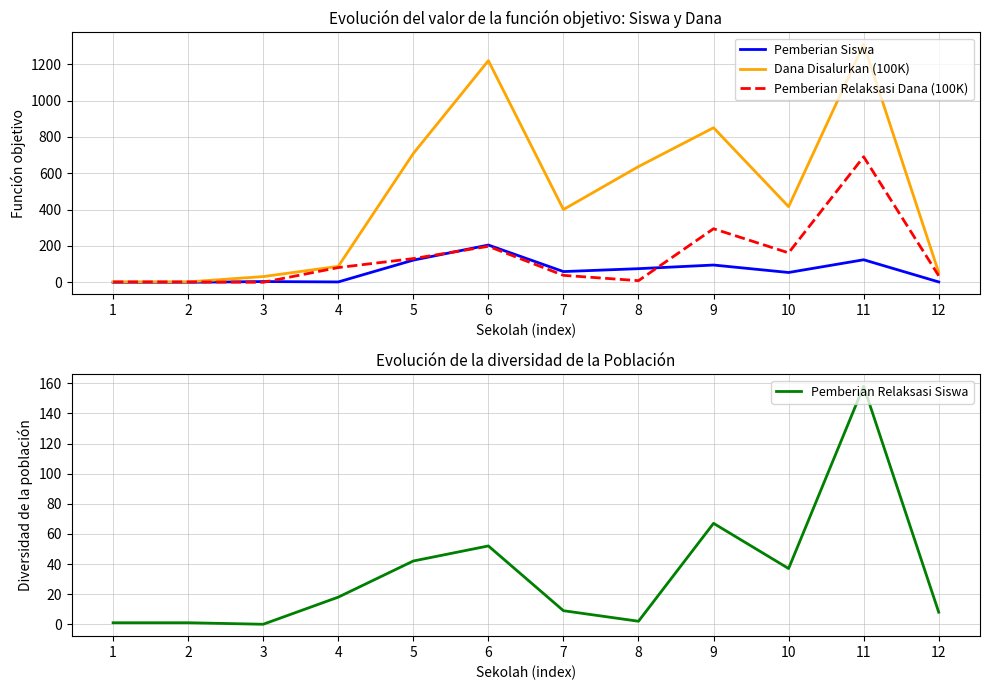

What is the average value of the Pemberian Relaksasi Dana (100K) series?

137.1